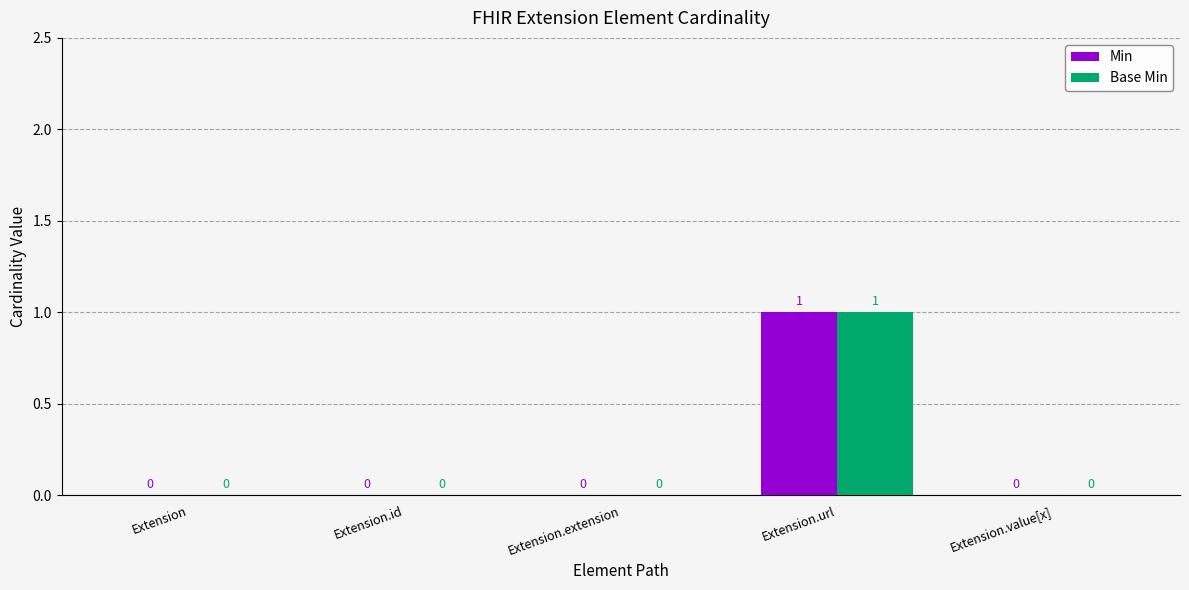

Reading left to right, transcribe all the data shown in this chart.

Min: Extension=0	Extension.id=0	Extension.extension=0	Extension.url=1	Extension.value[x]=0
Base Min: Extension=0	Extension.id=0	Extension.extension=0	Extension.url=1	Extension.value[x]=0